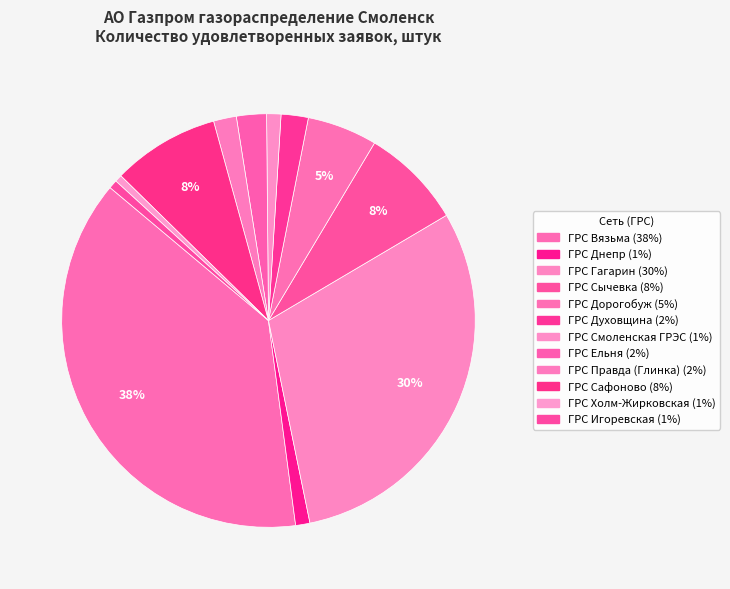

How many segments does this pie chart have?

12